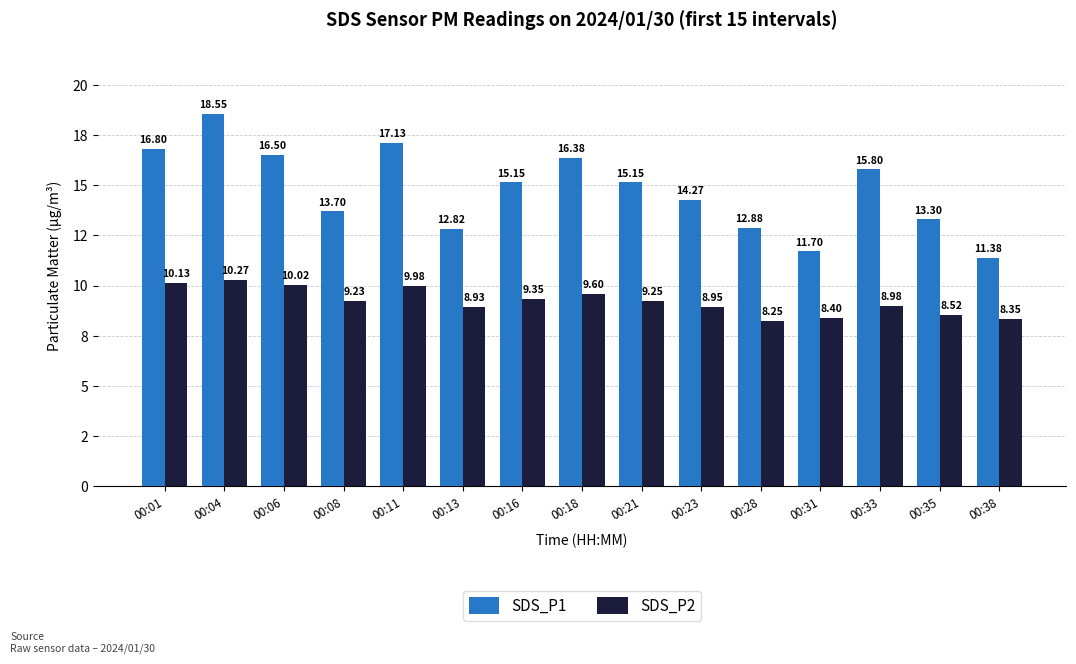

What is the approximate value of SDS_P2 at 00:33?

9.0